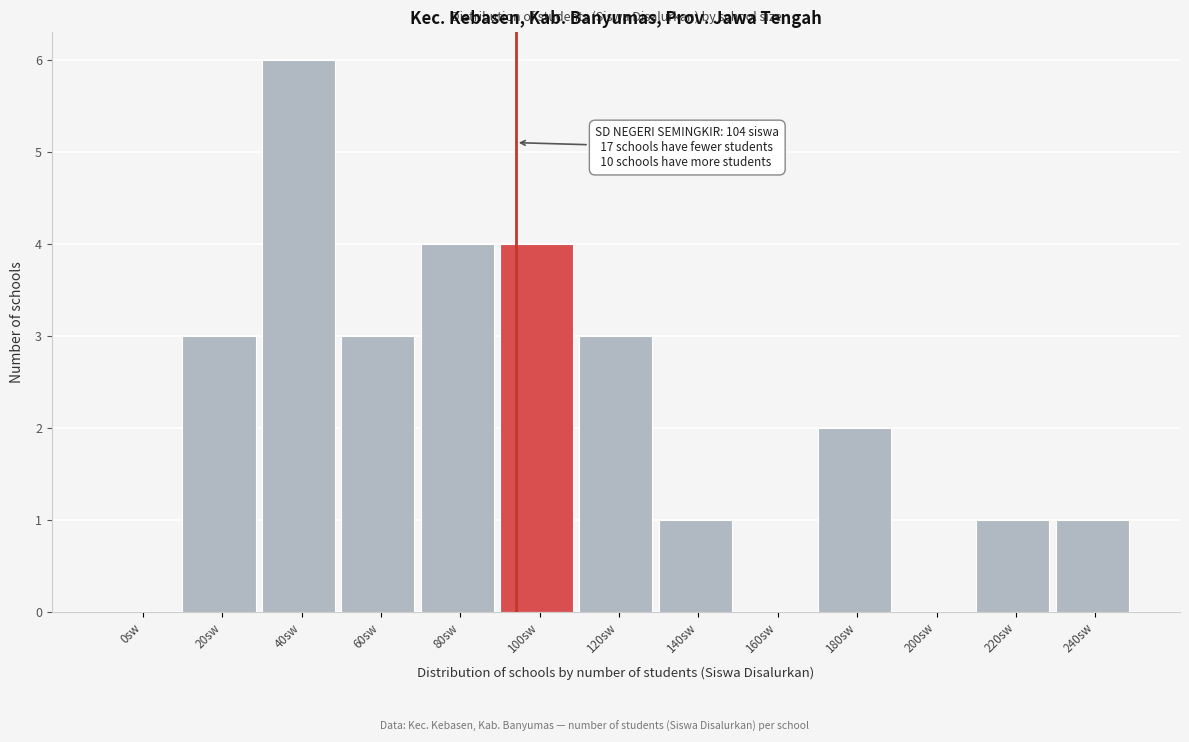

Reading right to left, list all the values displayed in this chart.

240sw=1	220sw=1	200sw=0	180sw=2	160sw=0	140sw=1	120sw=3	100sw=4	80sw=4	60sw=3	40sw=6	20sw=3	0sw=0